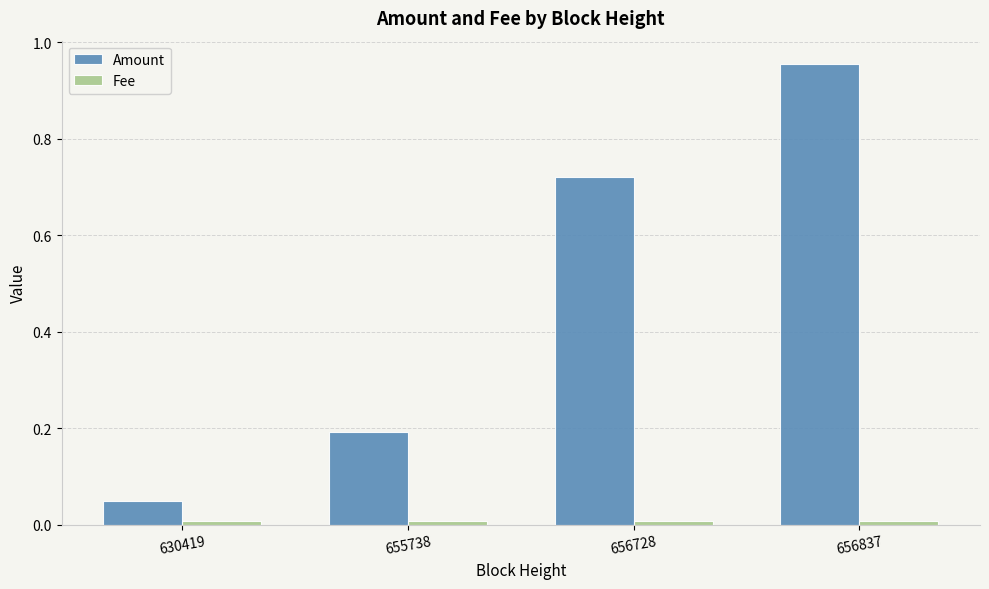

Which category has the highest value in the Amount series?

656837